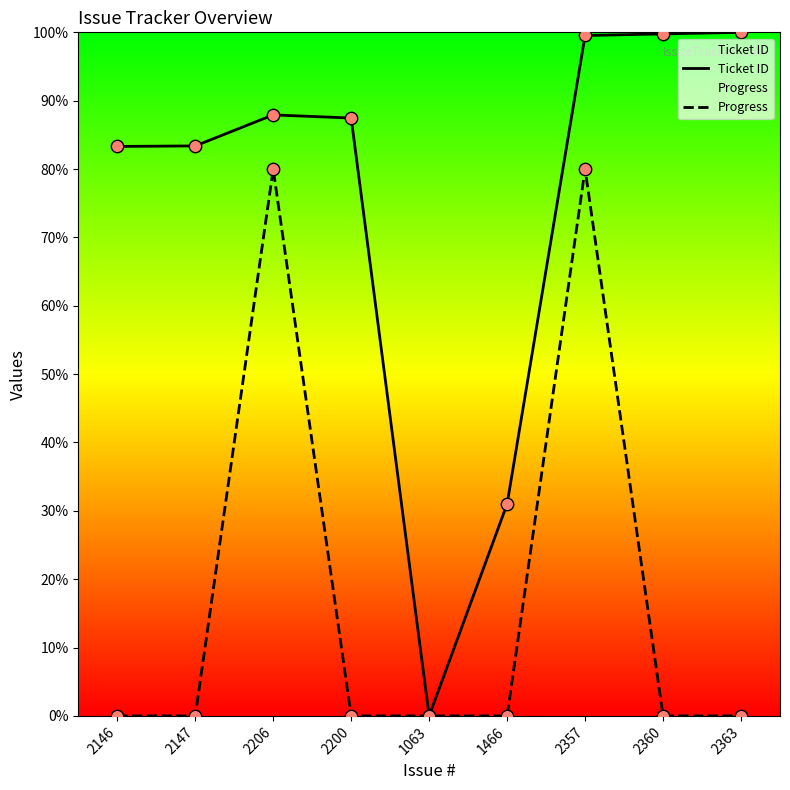

Which series reaches the maximum Y coordinate?

Ticket ID